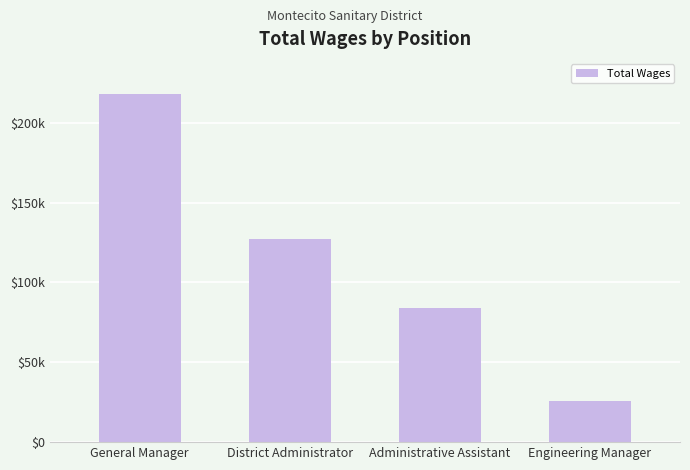

What is the label of the 4th bar from the right?

General Manager